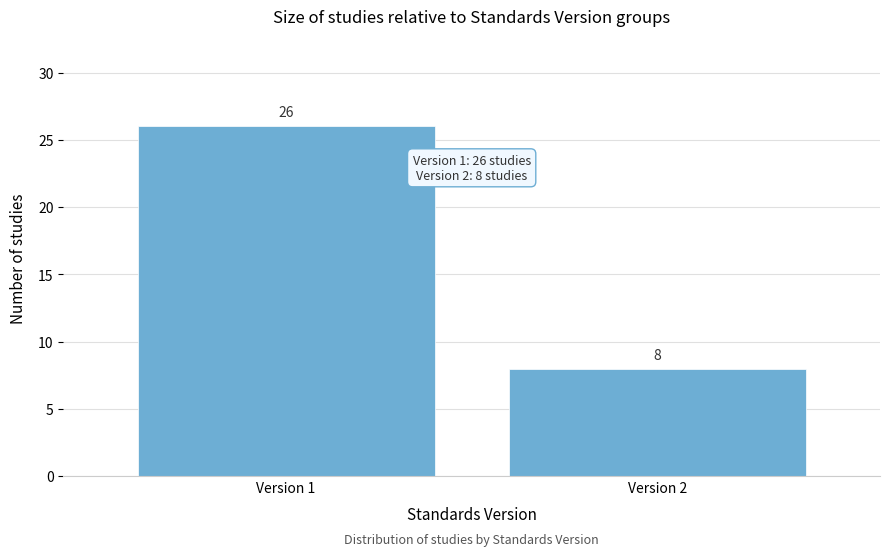

Reading left to right, list all the values displayed in this chart.

Version 1=26	Version 2=8